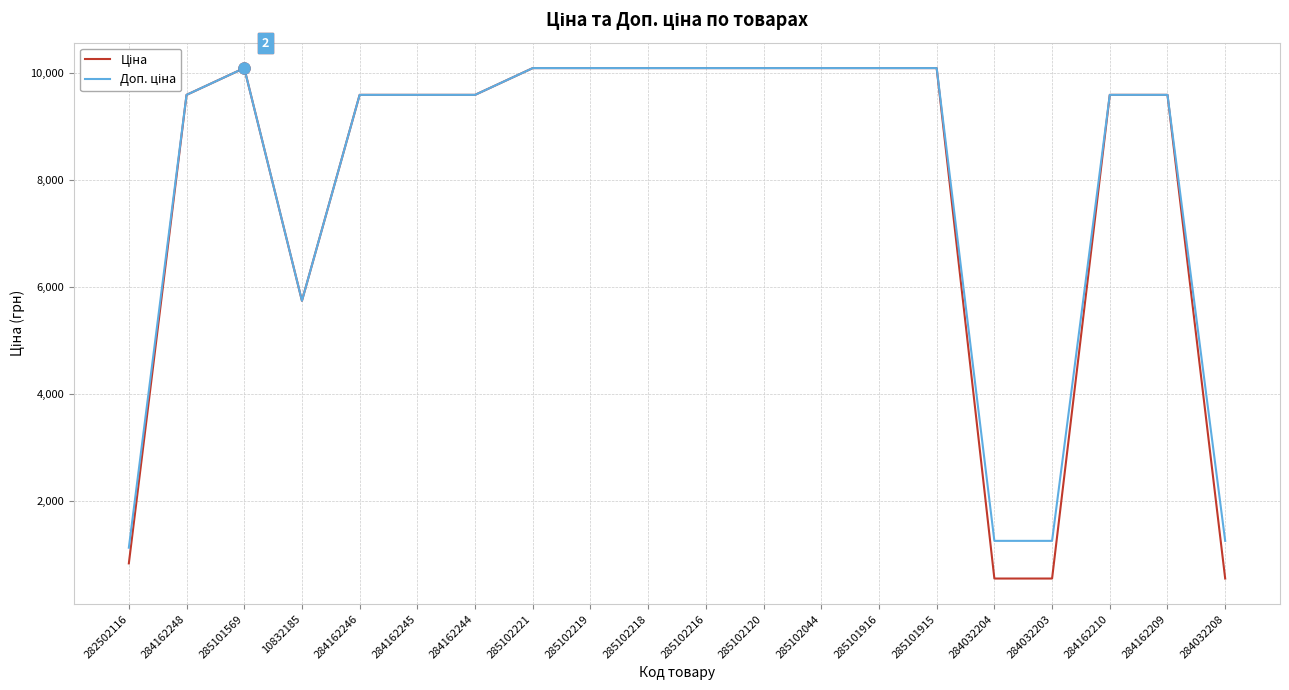

What is the minimum value shown in the chart?

545.0